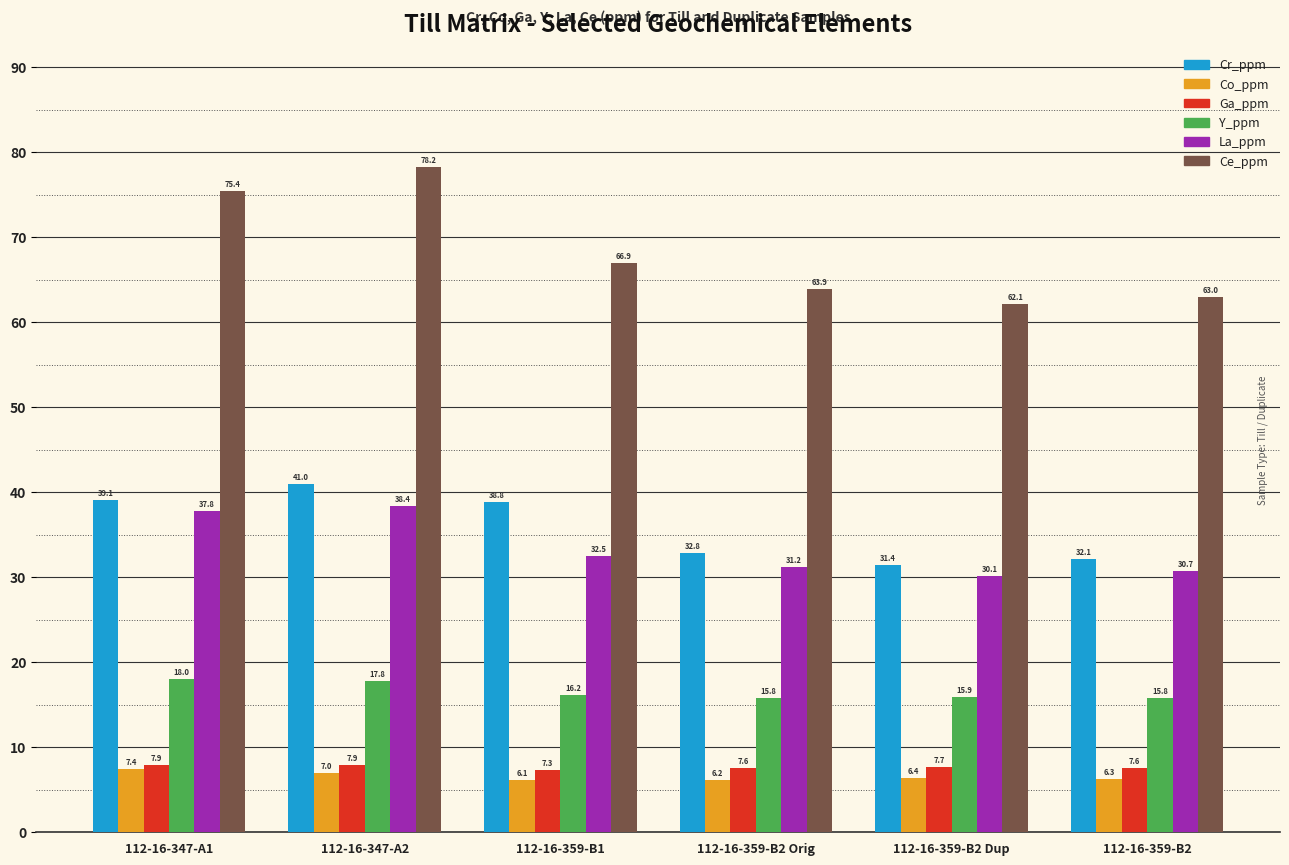

How many Ga_ppm values are between 7 and 8?

6